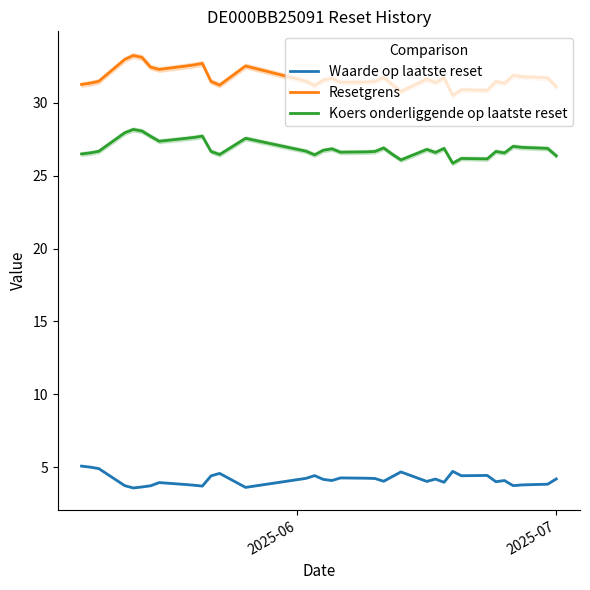

True or false: Waarde op laatste reset and Koers onderliggende op laatste reset intersect in this chart.

False